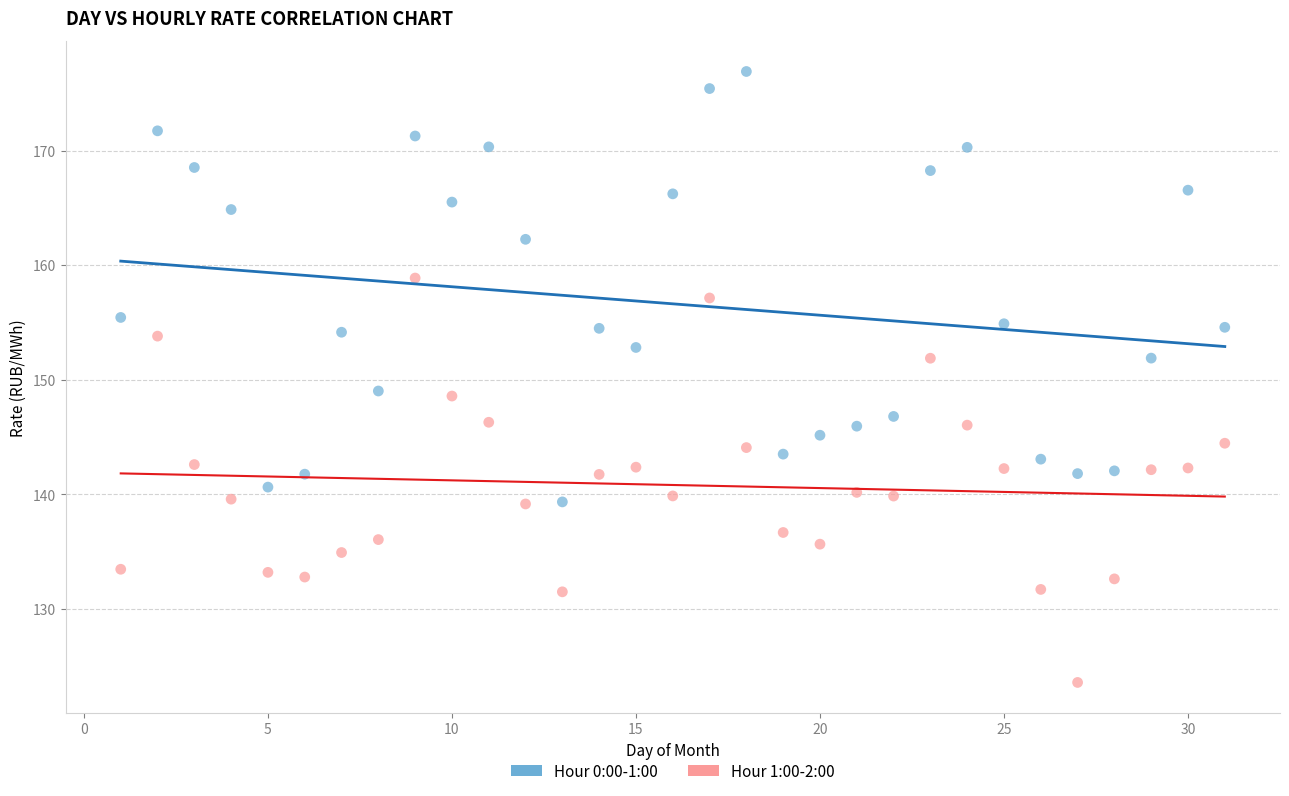

Which series reaches the maximum Y coordinate?

Hour 0:00-1:00